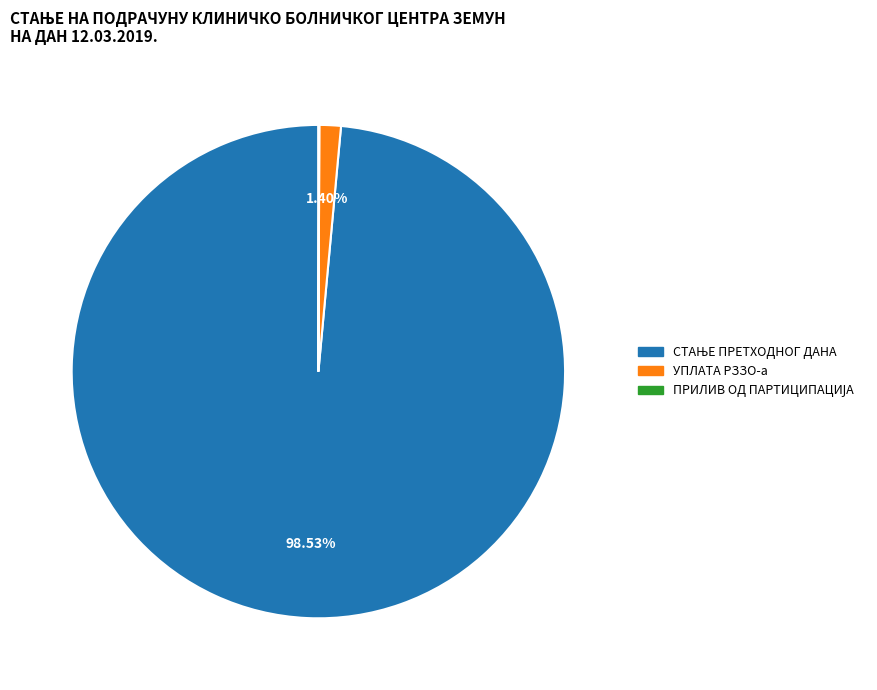

Does any single category account for the majority?

Yes